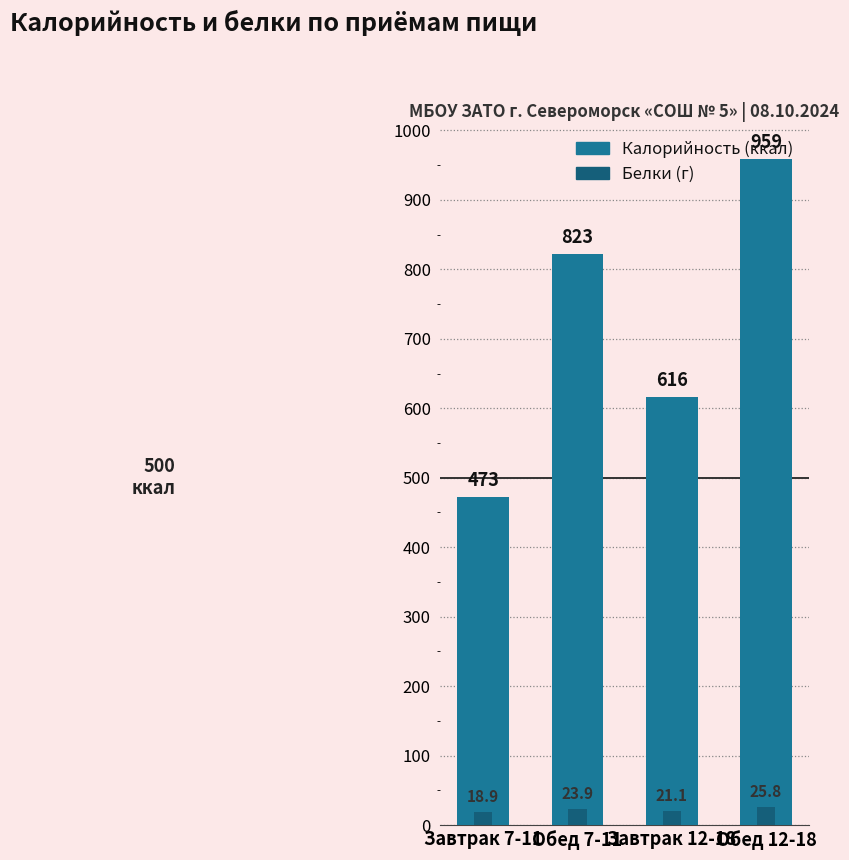

At which category does the chart reach its peak across all series?

Обед 12-18